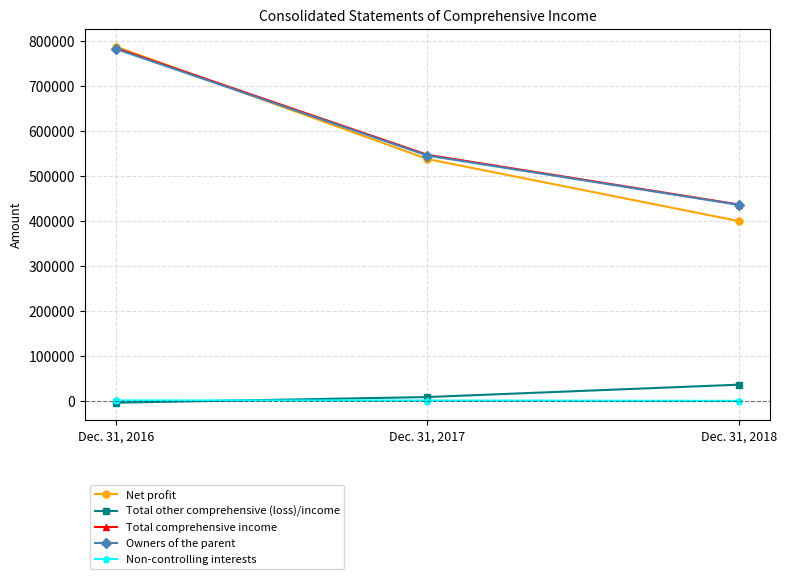

What are all the series names shown in the legend?

Net profit, Total other comprehensive (loss)/income, Total comprehensive income, Owners of the parent, Non-controlling interests